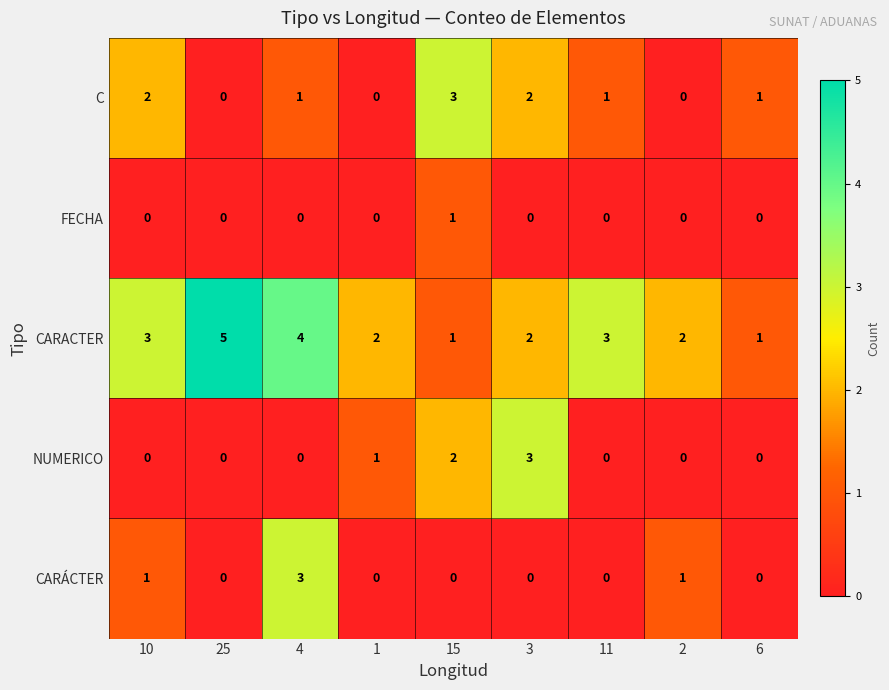

True or false: NUMERICO has a value of 0 at 1.

False